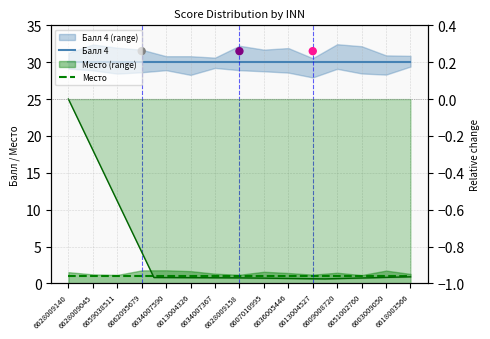

Is the value of Место at 6609008720 greater than the value of Балл 4 at 6628009045?

No